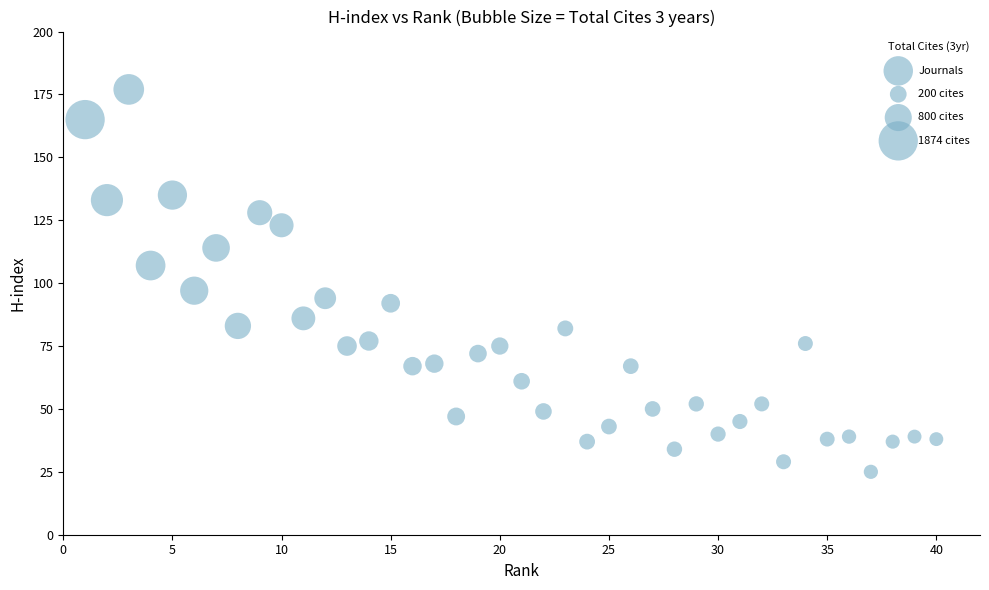

What Y value in the scatter plot is closest to 101?

97